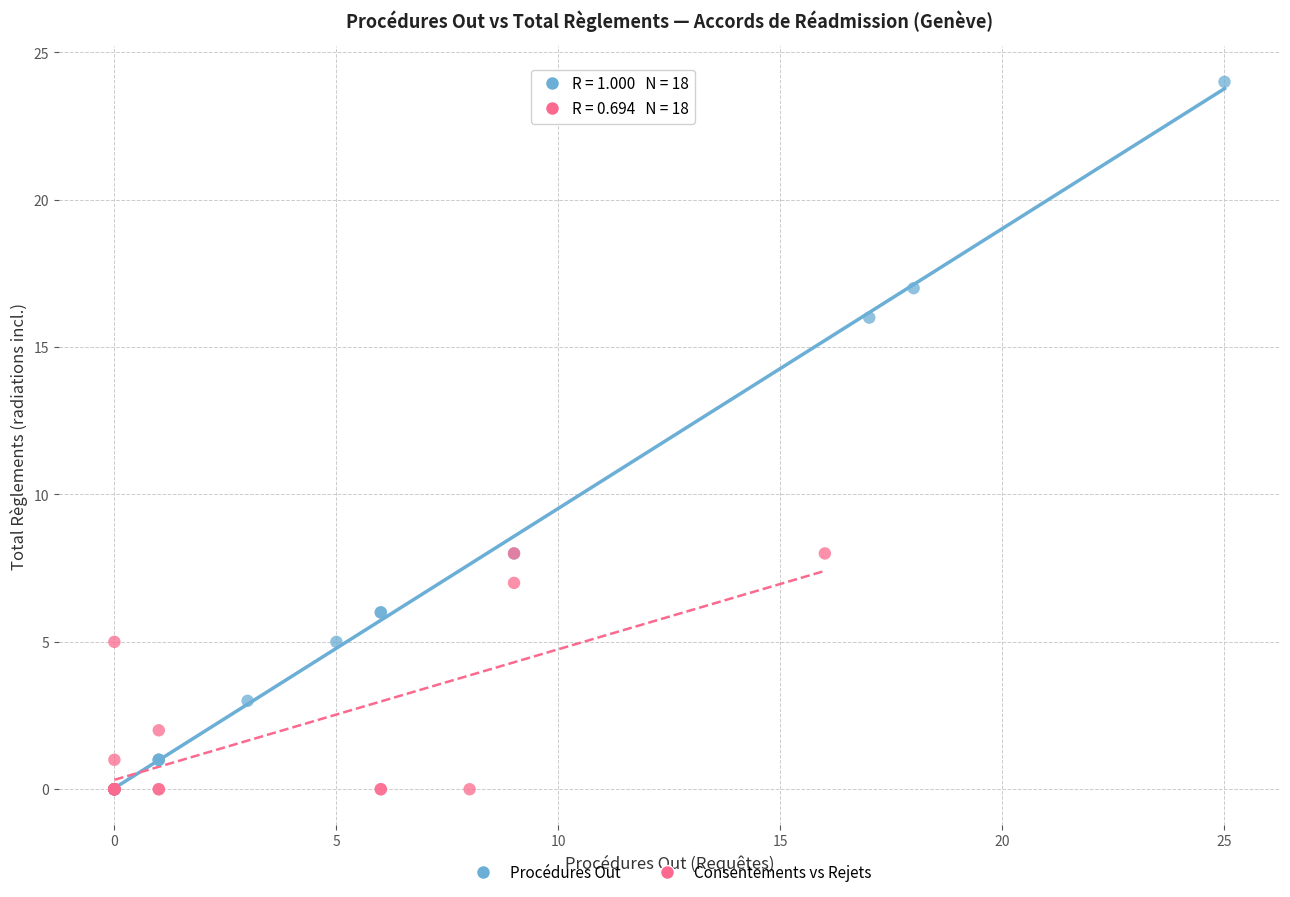

Which series has the largest Y range (max minus min)?

Procédures Out